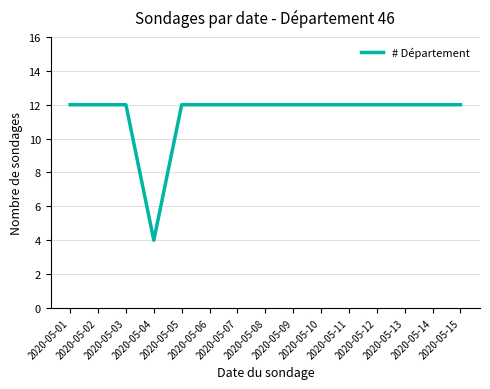

What is the minimum value shown in the chart?

4